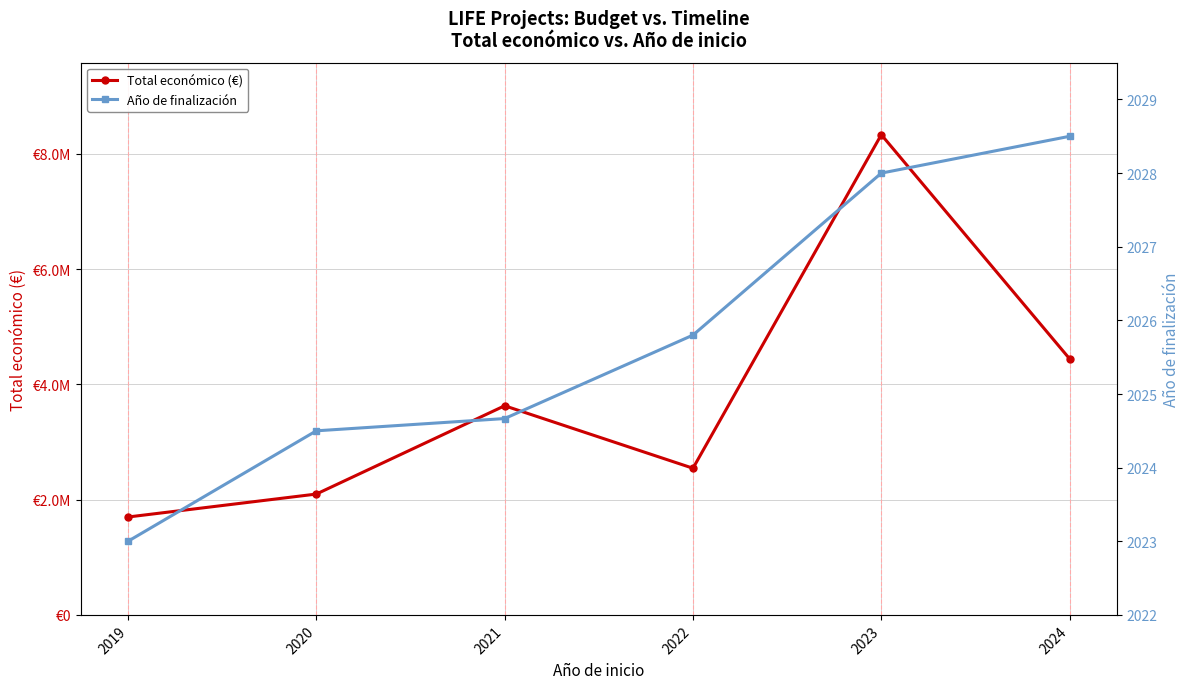

True or false: Año de finalización and Total económico (€) cross at least once.

False